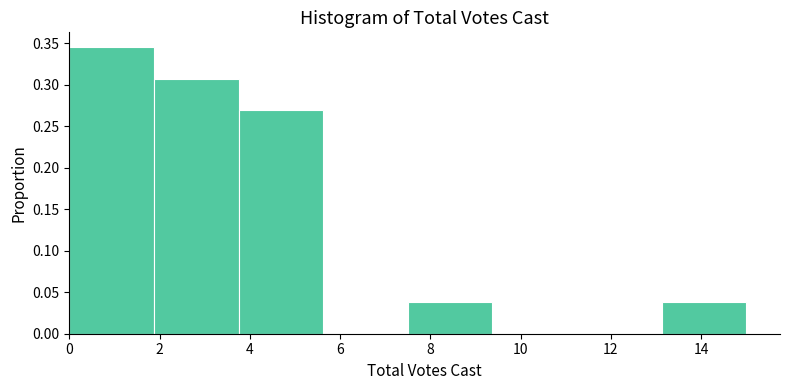

Reading left to right, list every bar in this chart as the range it spans on the x-axis followed by its height. Neither the bar edges nor the heights are printed on the chart, so give them approximately, as read against the axes.

0.0 to 1.8: 0.345
1.8 to 3.8: 0.310
3.8 to 5.6: 0.270
5.6 to 7.6: 0
7.6 to 9.4: 0.040
9.4 to 11.2: 0
11.2 to 13.2: 0
13.2 to 15.0: 0.040